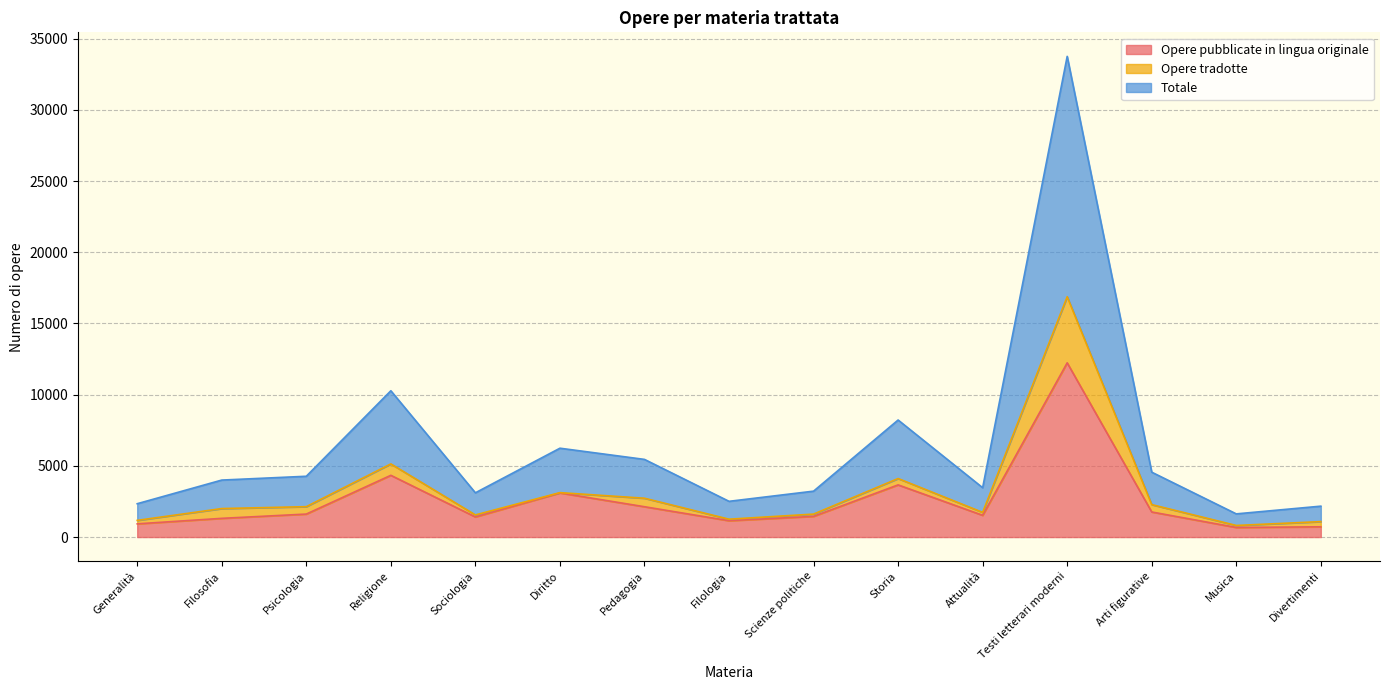

What is the highest value of the Opere pubblicate in lingua originale series?

12236